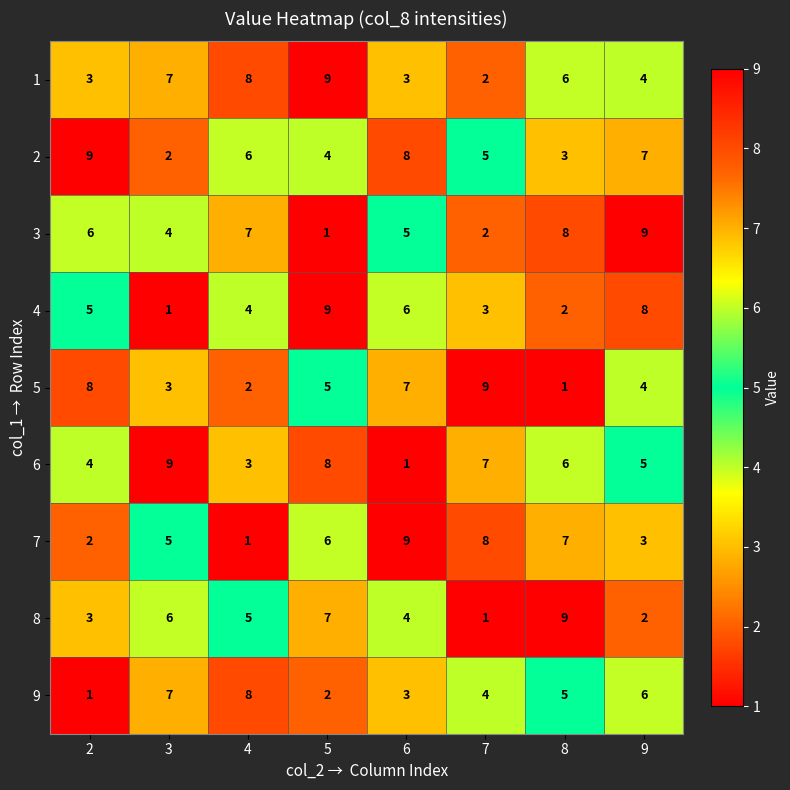

At which category is the sum across all series the highest?

5